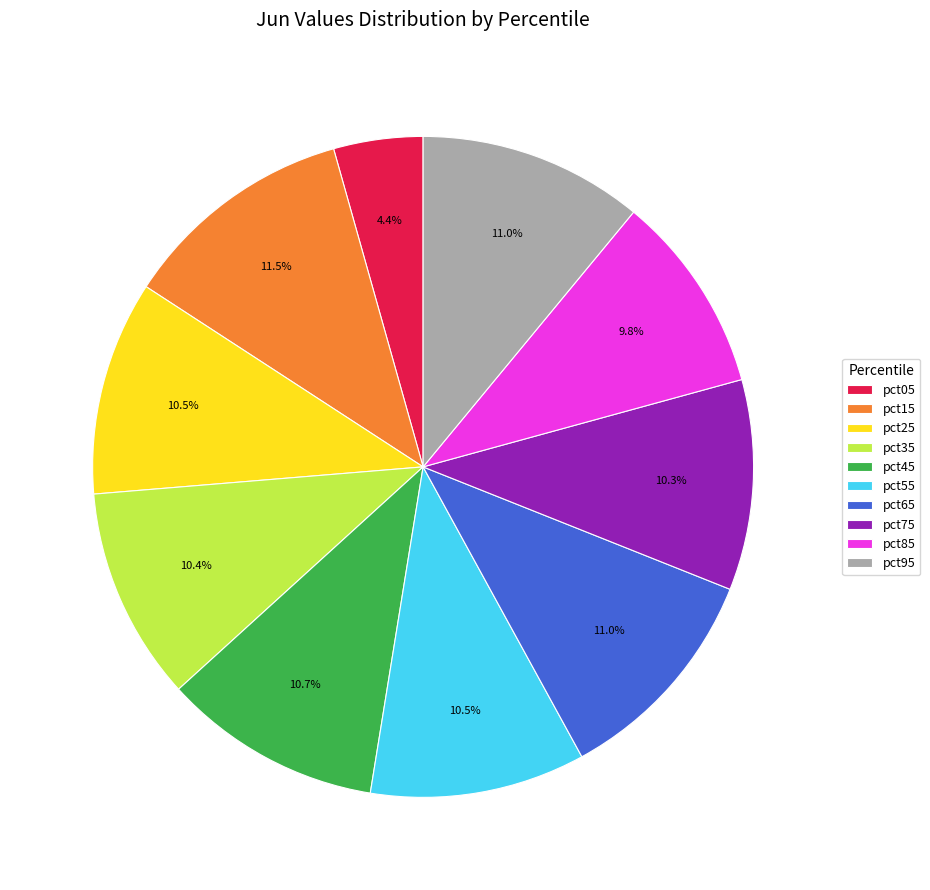

True or false: pct65 accounts for 11% of the total.

True